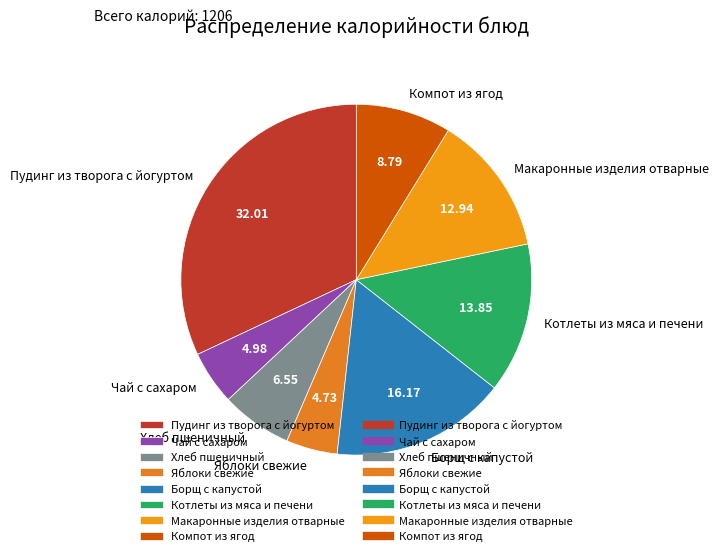

Is there any slice that represents more than half of the pie?

No